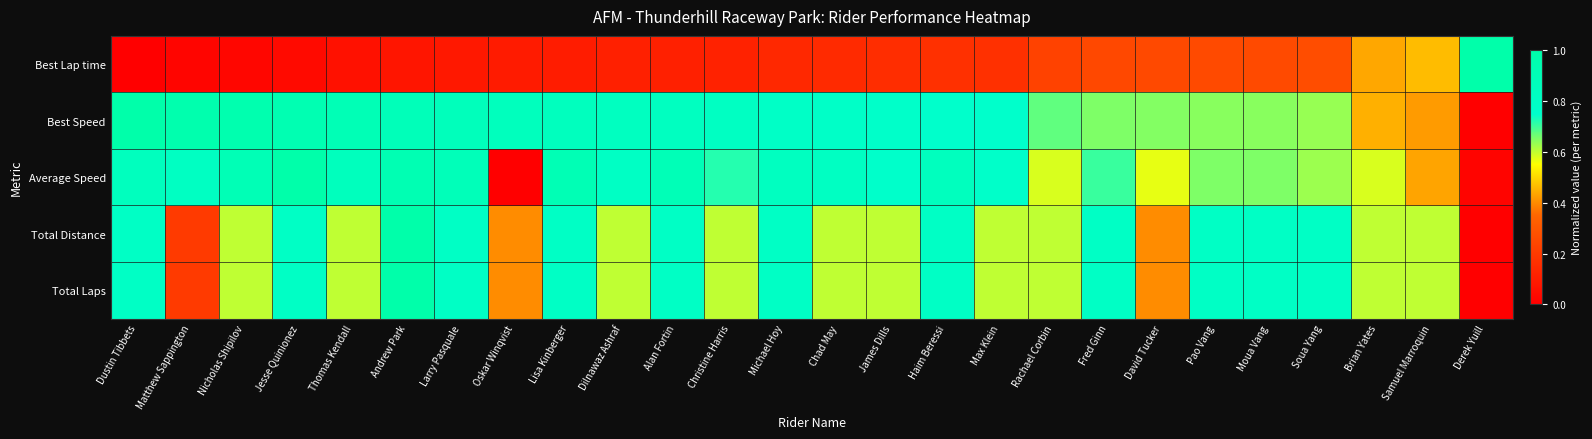

Between Brian Yates and David Tucker, which is larger?

Brian Yates